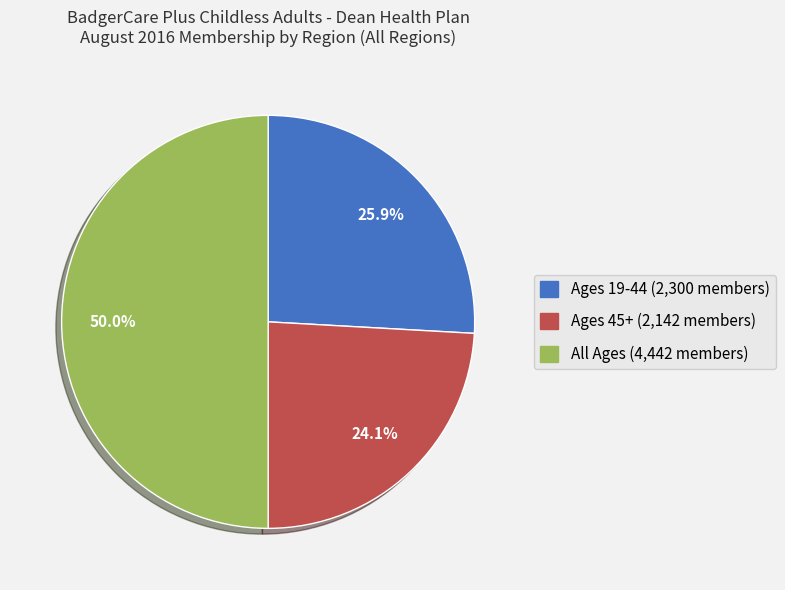

Is it true that Ages 45+ is 19% of the pie?

False